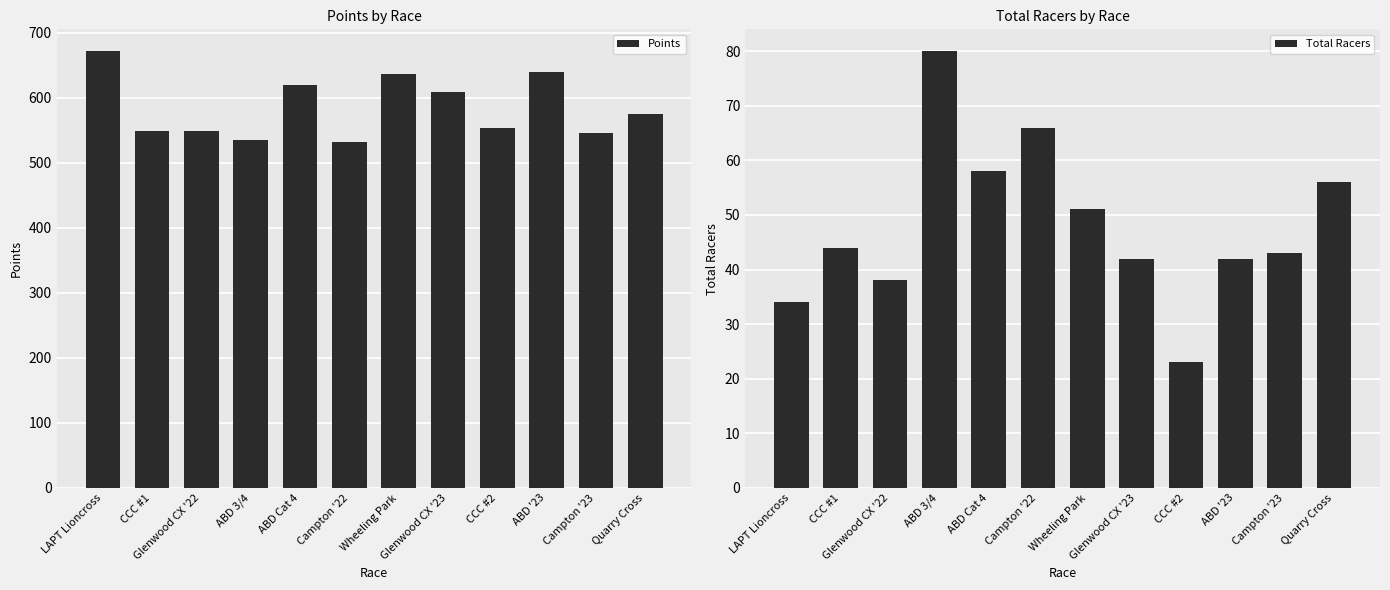

At how many categories does at least one series exceed 101?

12